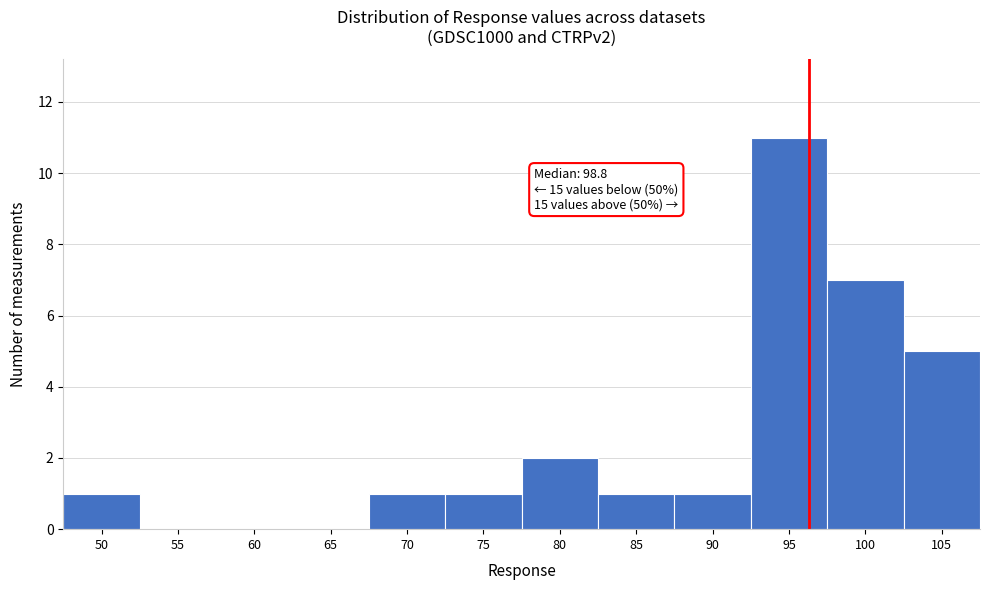

Reading left to right, transcribe all the data shown in this chart.

50=1	55=0	60=0	65=0	70=1	75=1	80=2	85=1	90=1	95=11	100=7	105=5